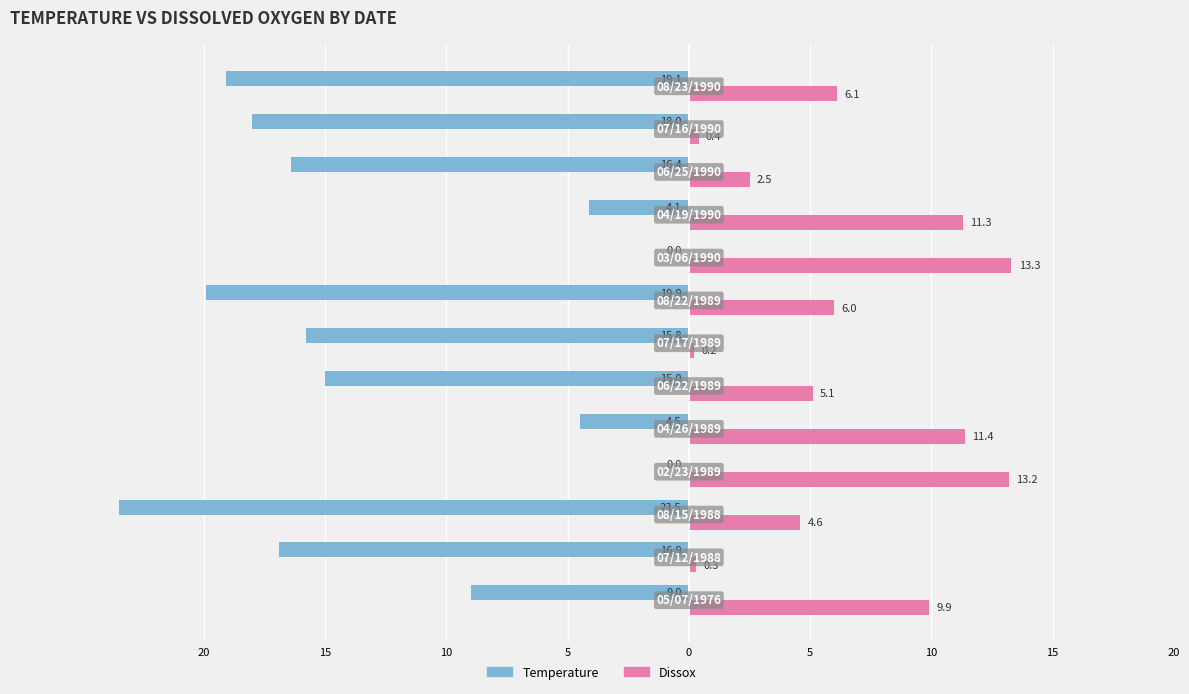

What are all the series names shown in the legend?

Temperature, Dissox